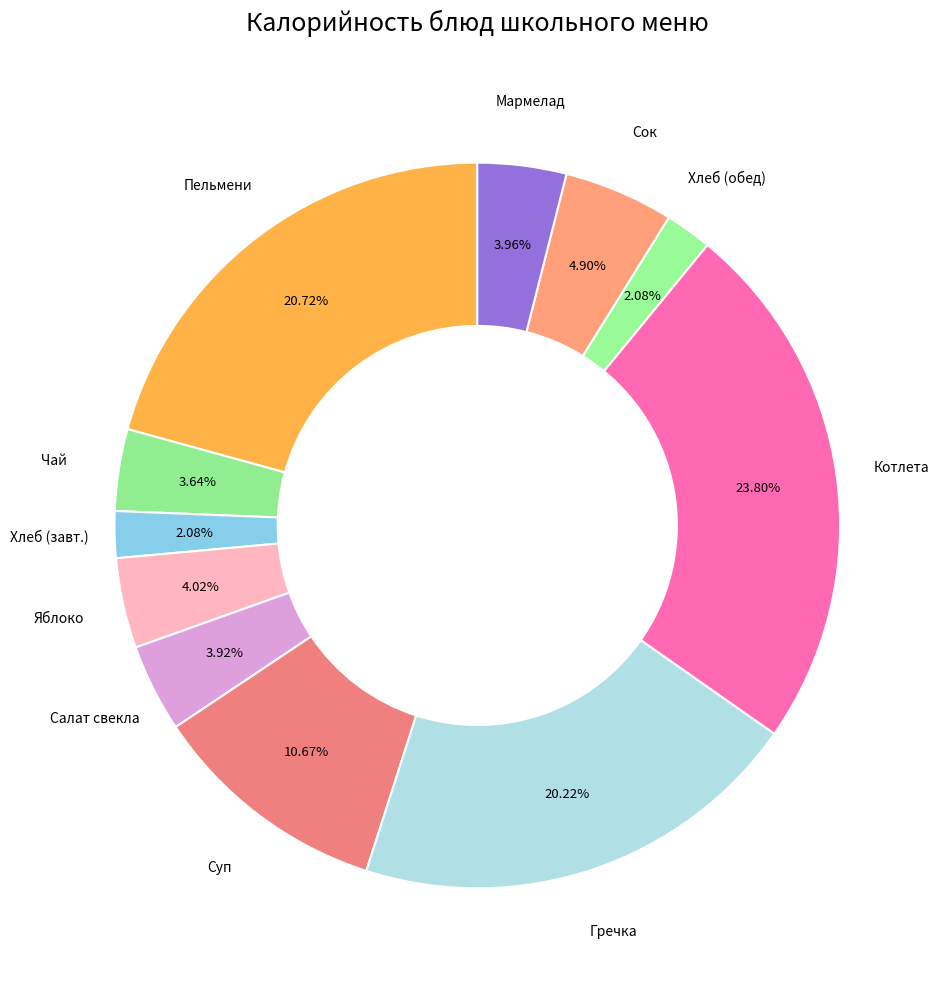

Which category has the biggest portion of the pie?

Котлета